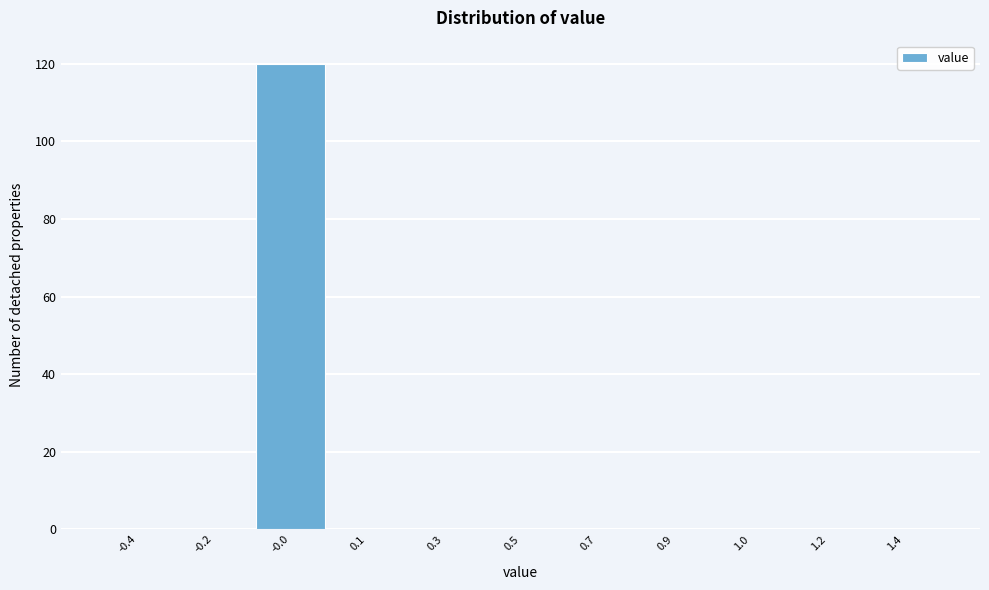

Reading right to left, what are all the values shown in this chart?

1.4=0	1.2=0	1.0=0	0.9=0	0.7=0	0.5=0	0.3=0	0.1=0	-0.0=120	-0.2=0	-0.4=0